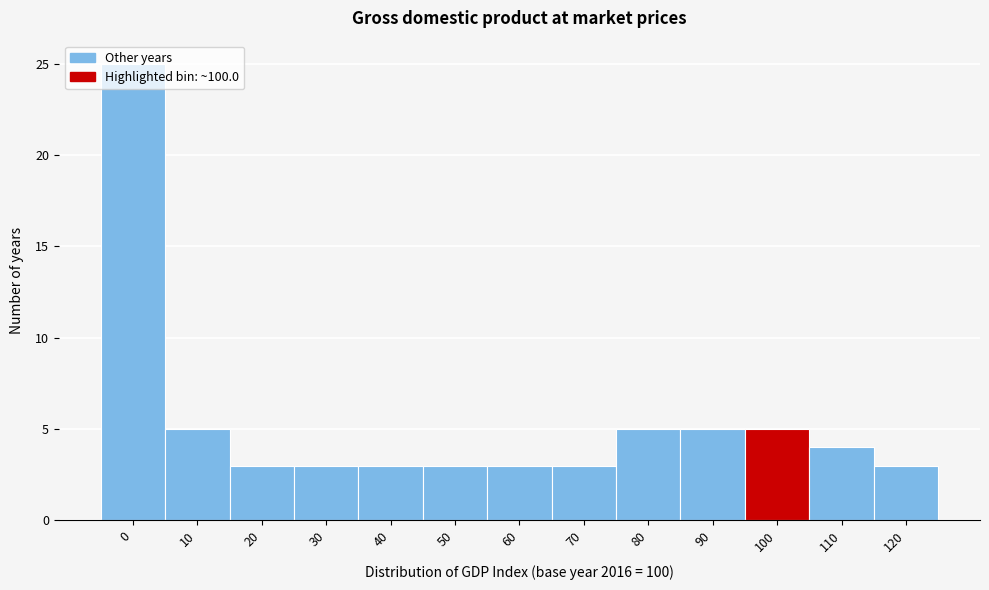

What is the difference between the maximum and minimum values?

22